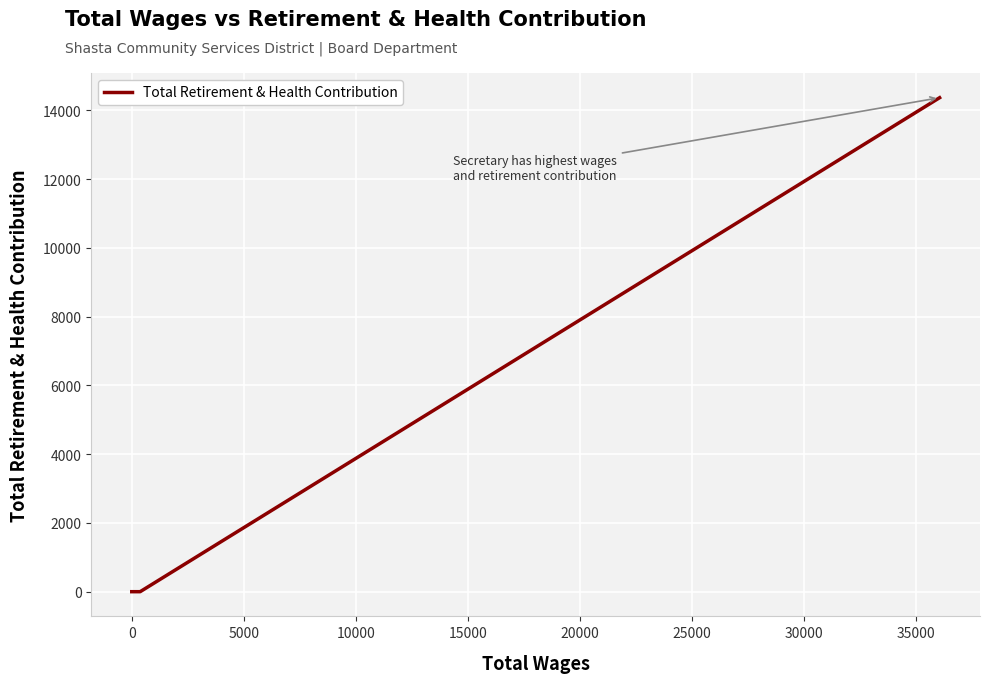

Is this an area chart (filled region under the line)?

No